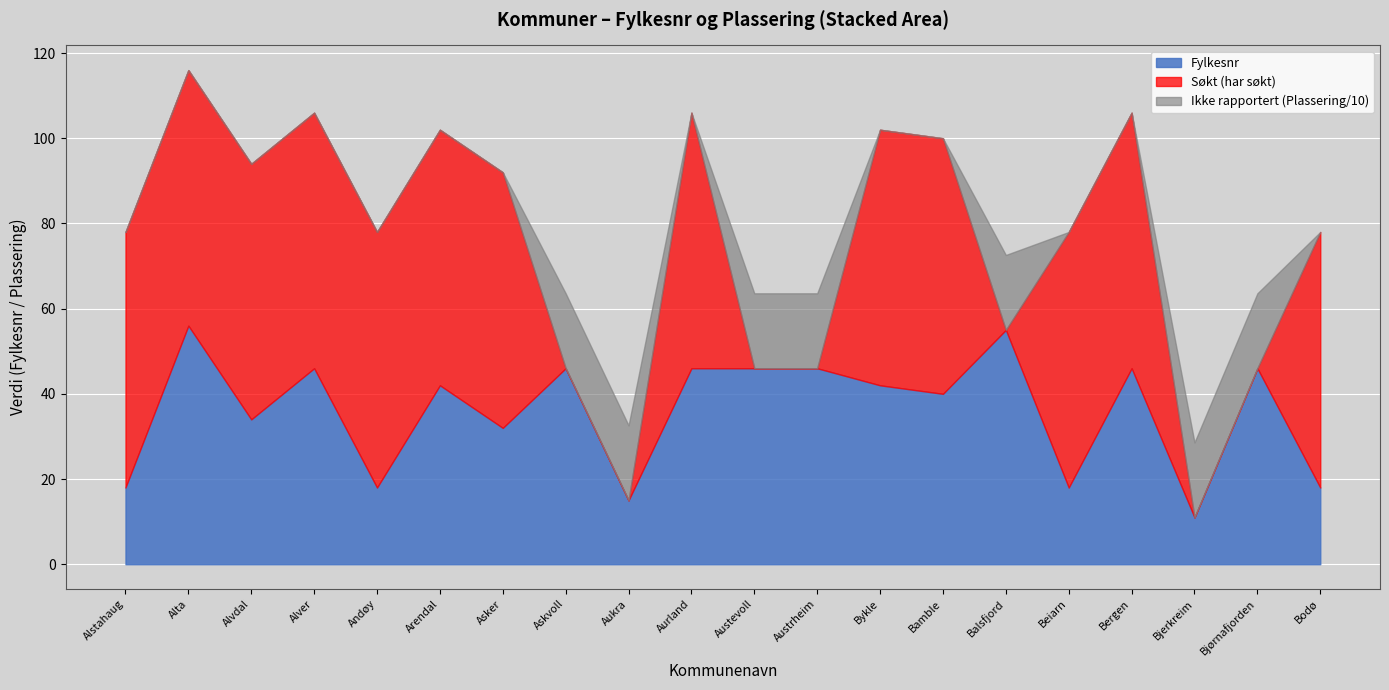

What is the maximum value for Fylkesnr?

56.0